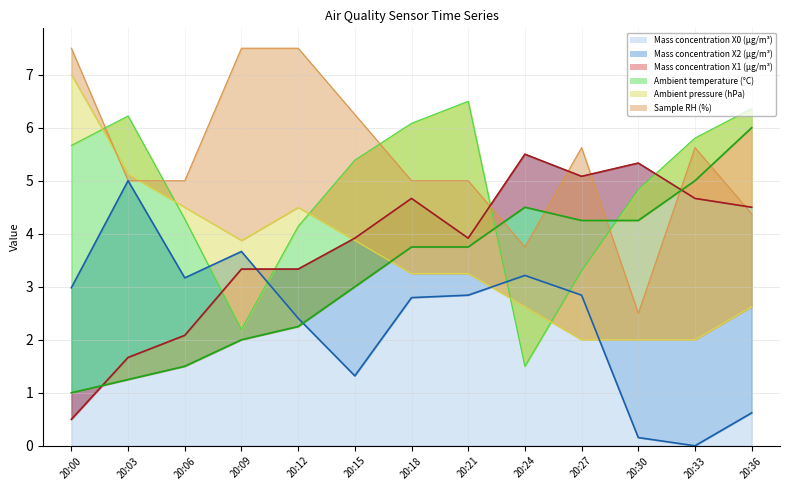

Between 20:21 and 20:27, which series saw the biggest shift?

Ambient temperature (°C)